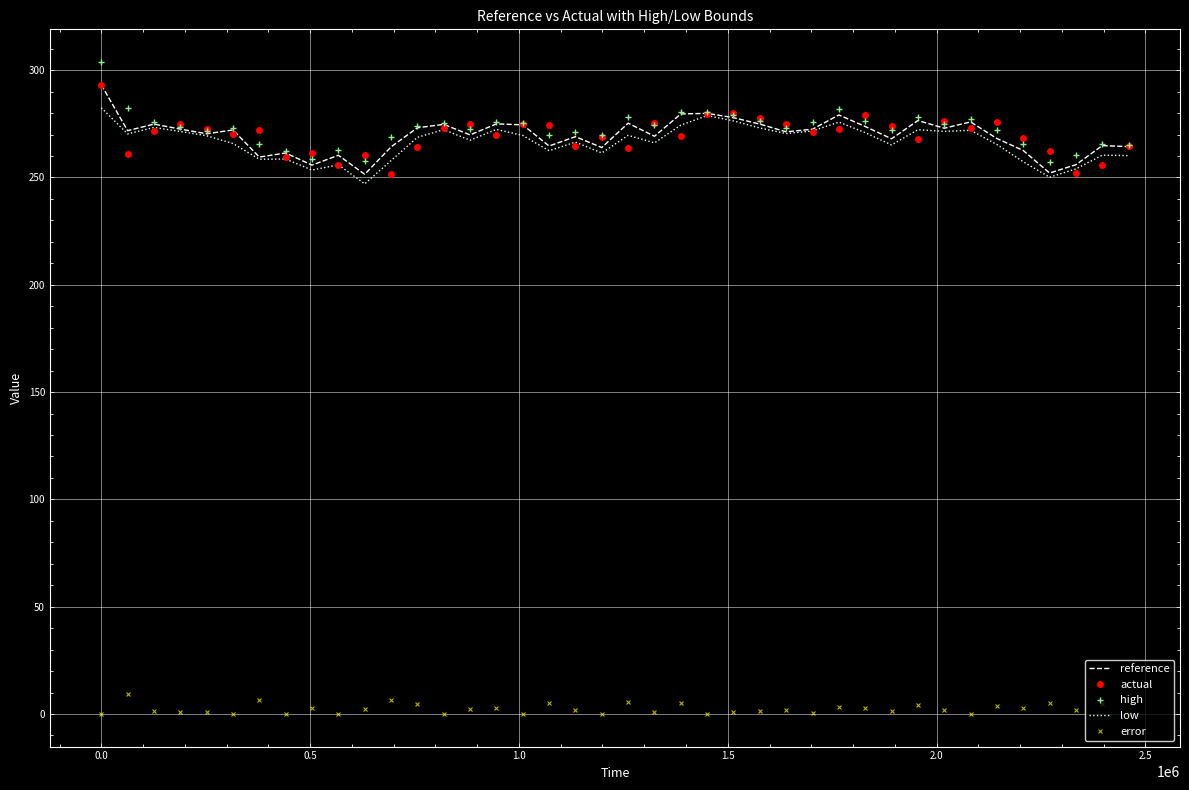

Which series has the largest range (max minus min)?

high